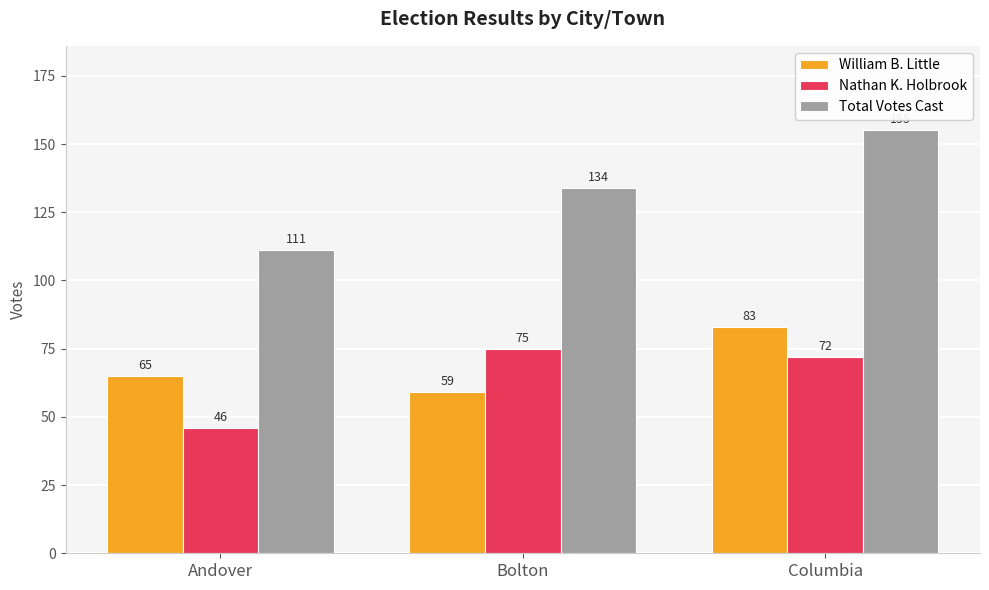

True or false: Nathan K. Holbrook has a value of 75 at Bolton.

True